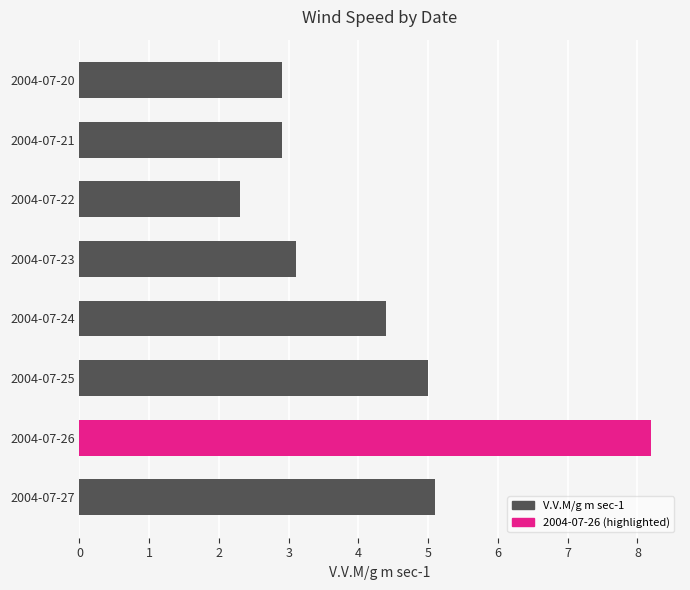

What is the sum of the values at 2004-07-25 and 2004-07-20?

7.9